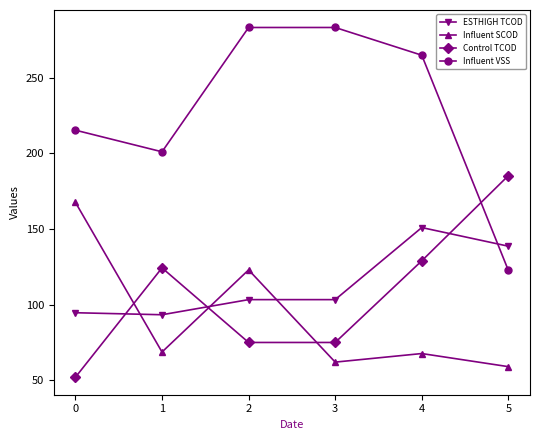

At how many categories does at least one series exceed 247?

3